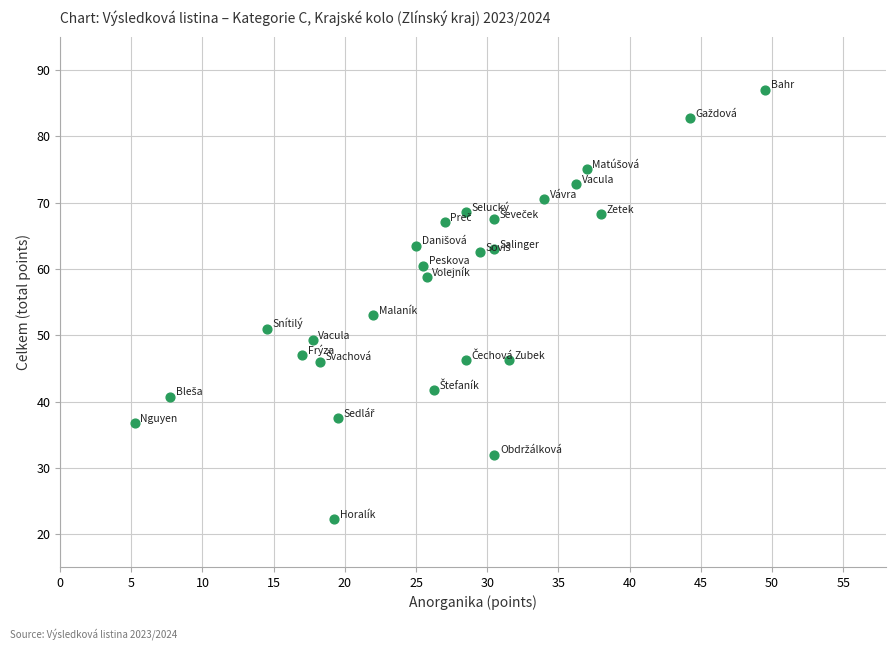

What Y value in the scatter plot is closest to 54?

53.0